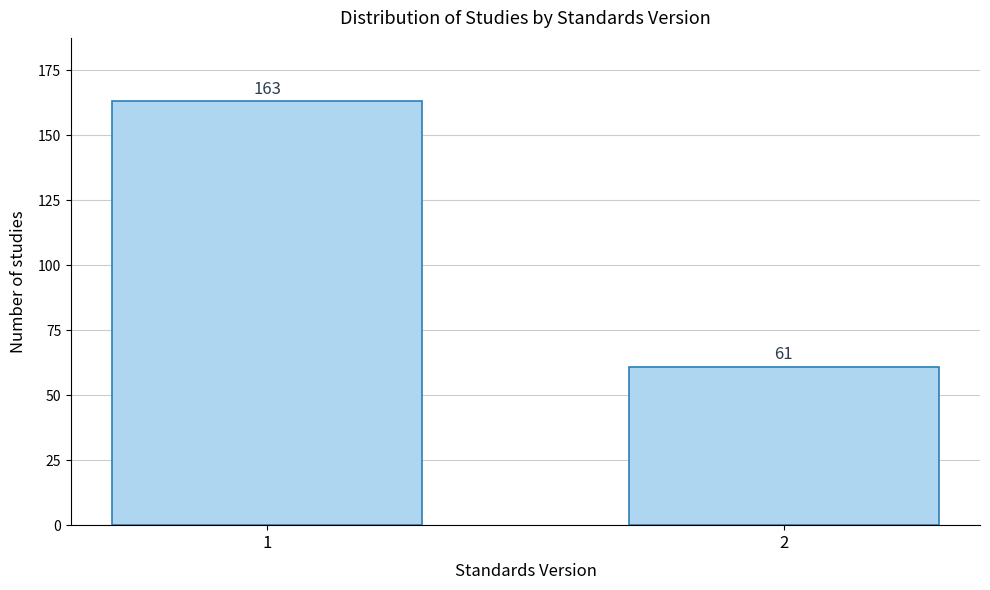

Reading left to right, extract all data points from this chart.

1=163	2=61